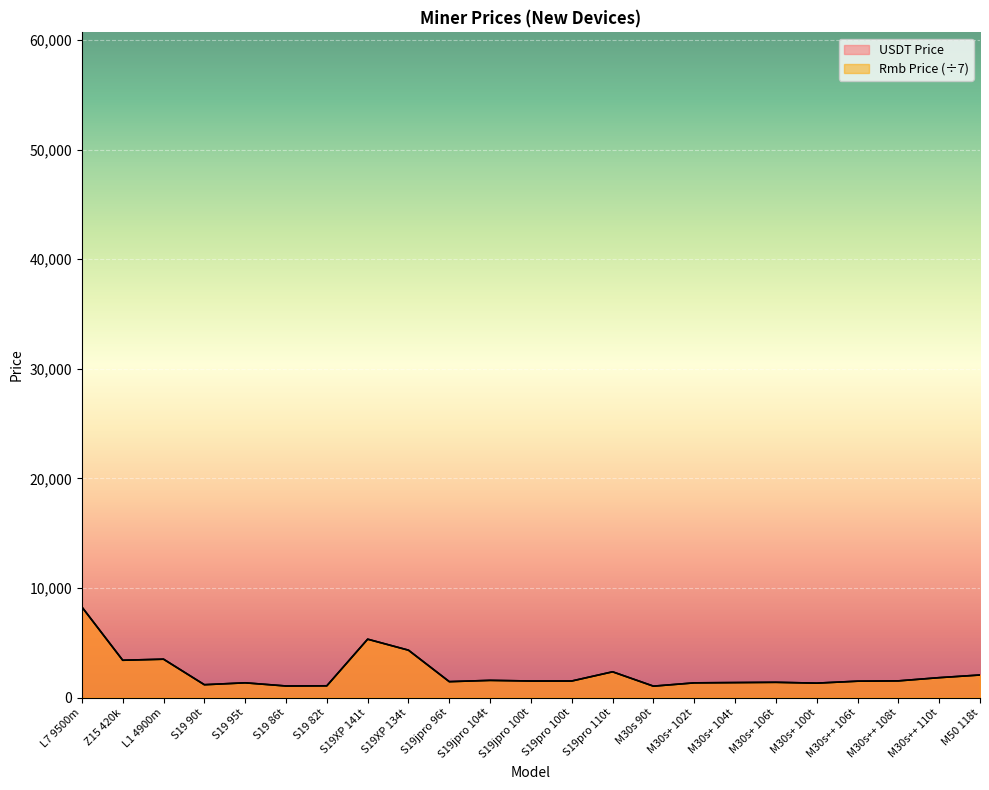

Is the value of Rmb Price at Z15 420k greater than the value of USDT Price at S19jpro 100t?

Yes